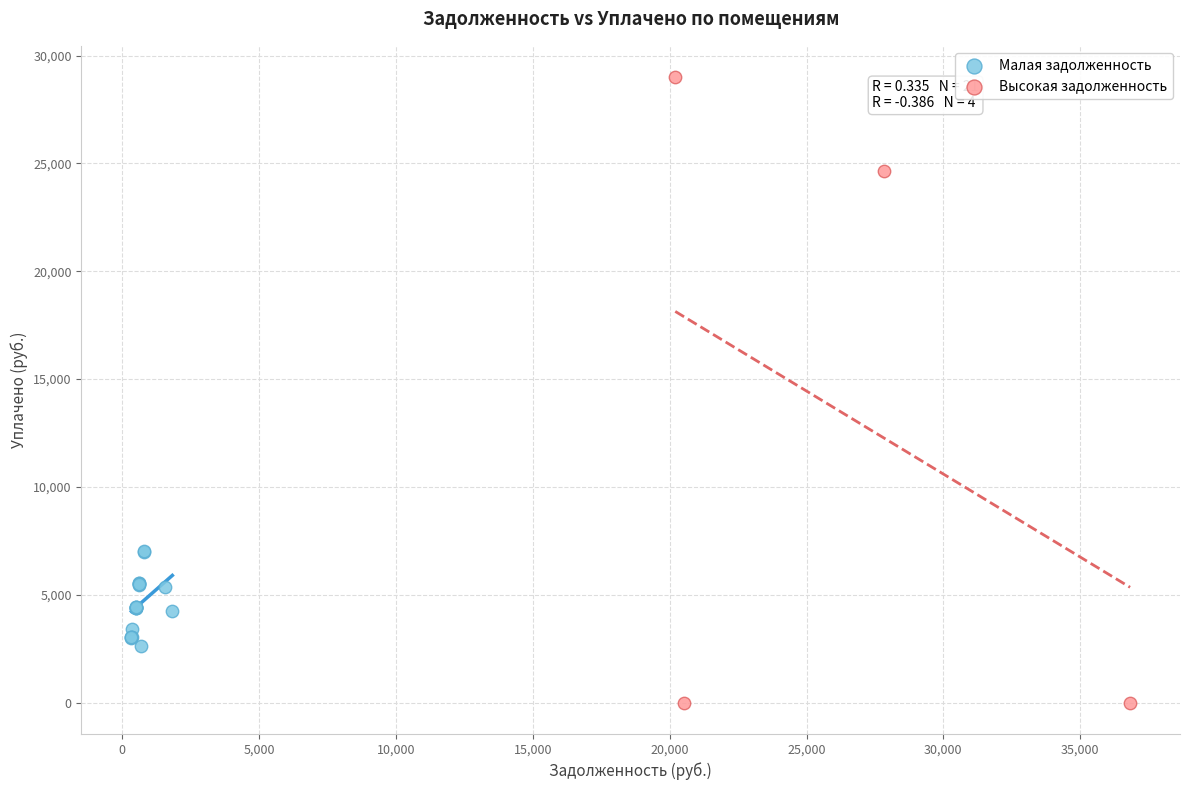

Which series reaches the maximum Y coordinate?

Высокая задолженность